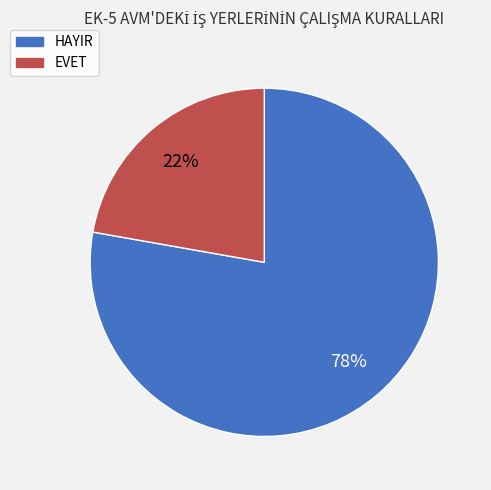

Which has a higher value, EVET or HAYIR?

HAYIR